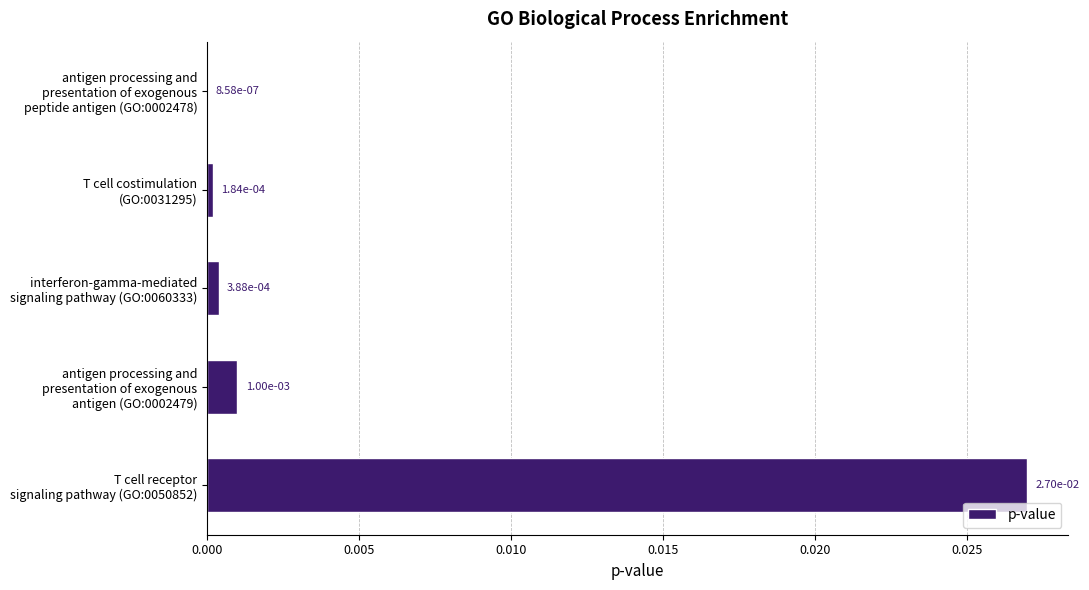

At which category does the chart reach its peak across all series?

T cell receptor
signaling pathway (GO:0050852)